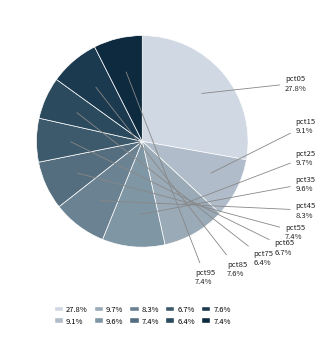

What percentage is NOT represented by pct15?

90.9%